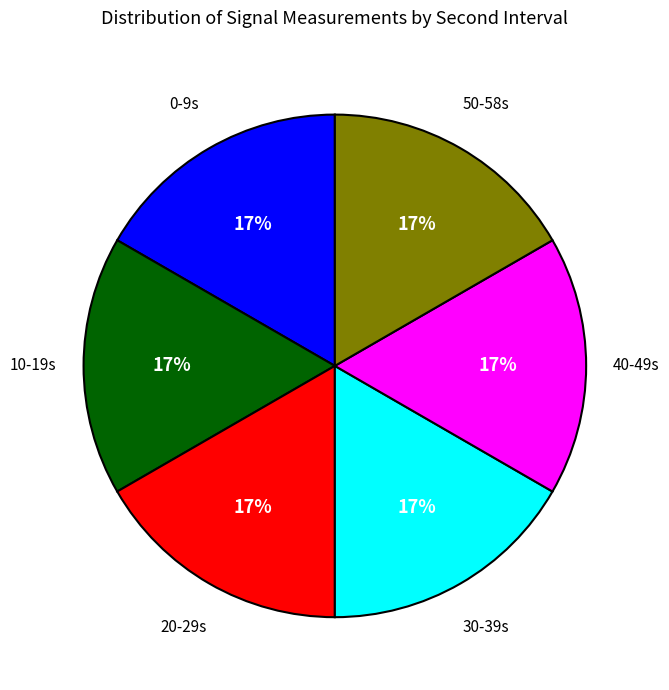

To the nearest percent, what is the average slice percentage?

17%